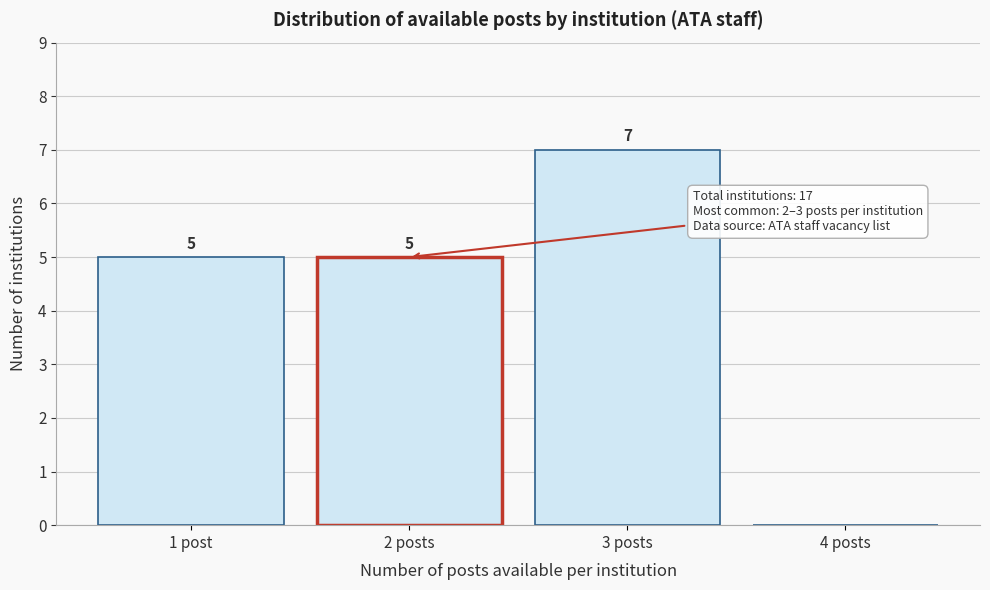

Reading left to right, what are all the values shown in this chart?

1 post=5	2 posts=5	3 posts=7	4 posts=0